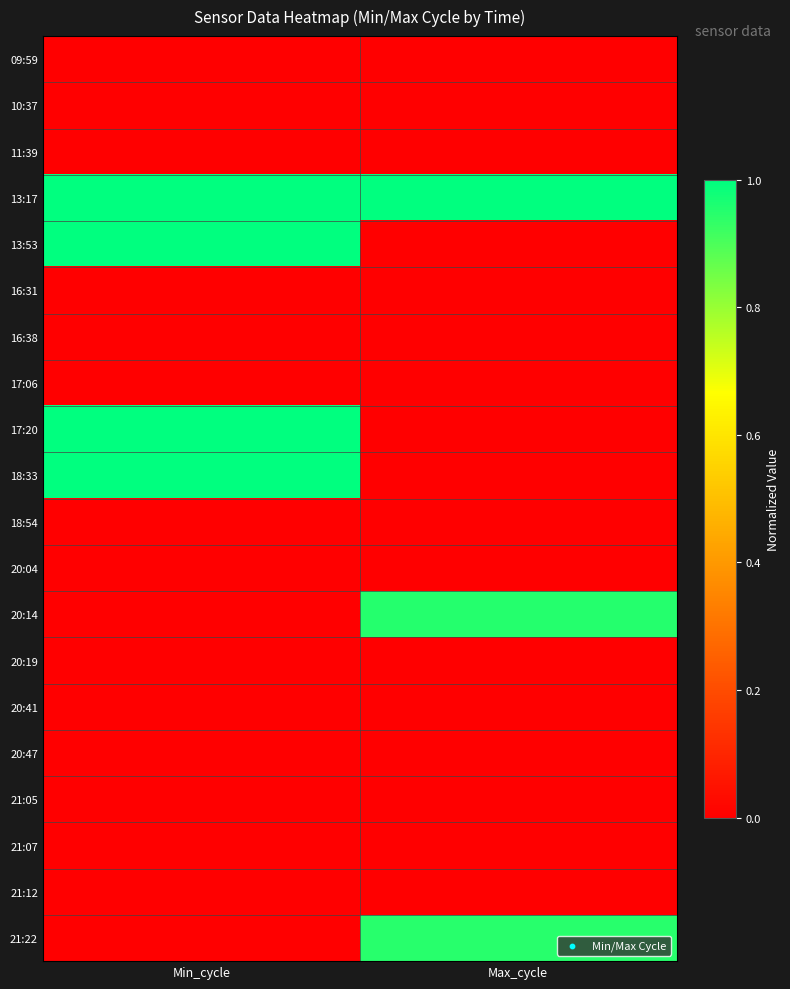

At which category is the sum across all series the highest?

Min_cycle